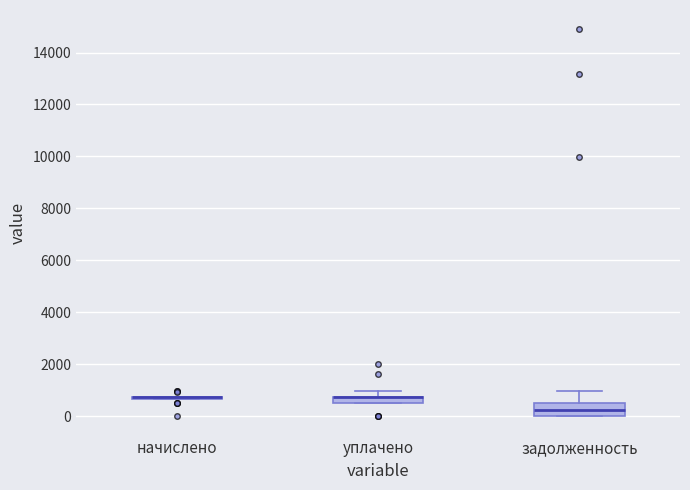

Comparing the boxes themselves (not the whiskers), which one is the tallest?

задолженность